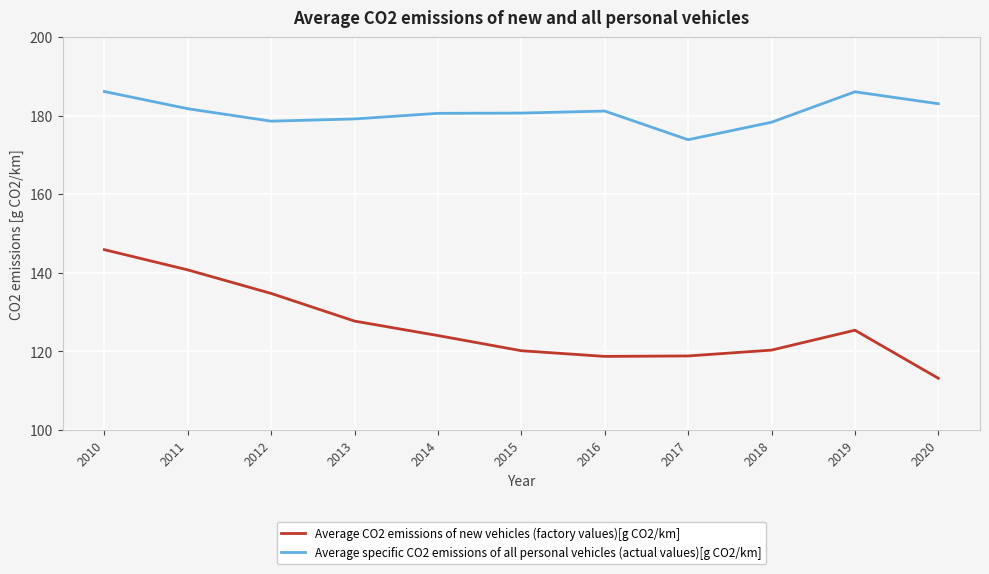

At which category is the sum across all series the highest?

2010